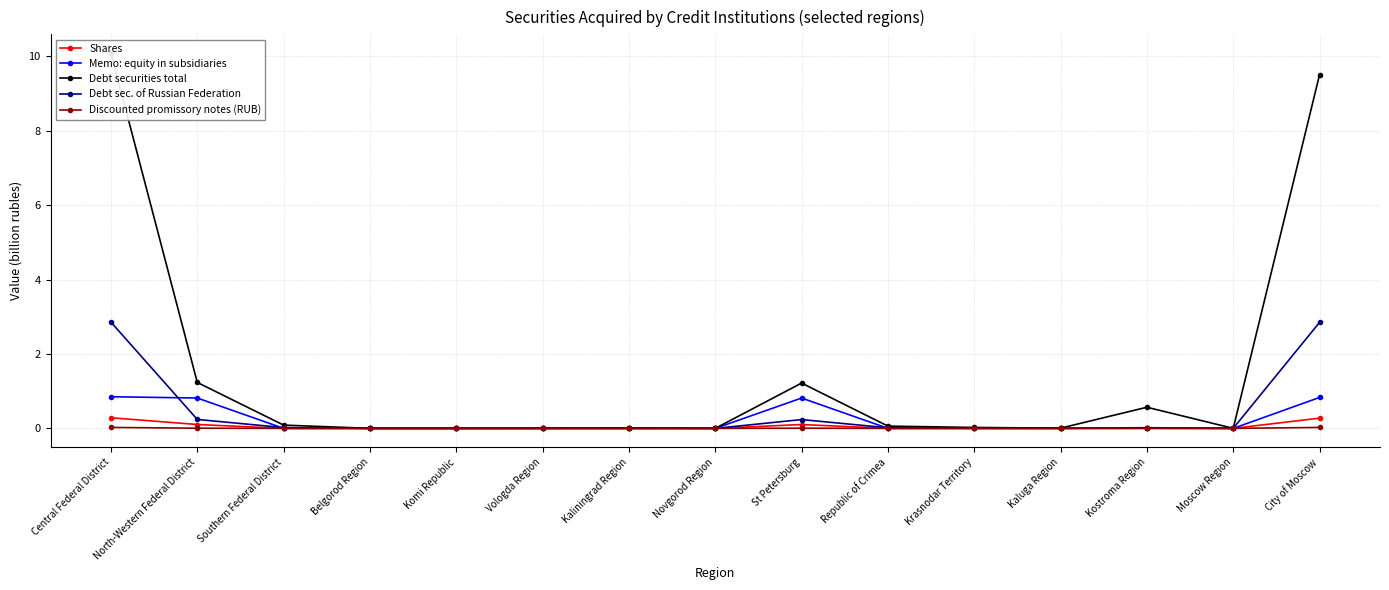

What is the difference between the maximum and minimum values in the Debt securities total series?

10.1